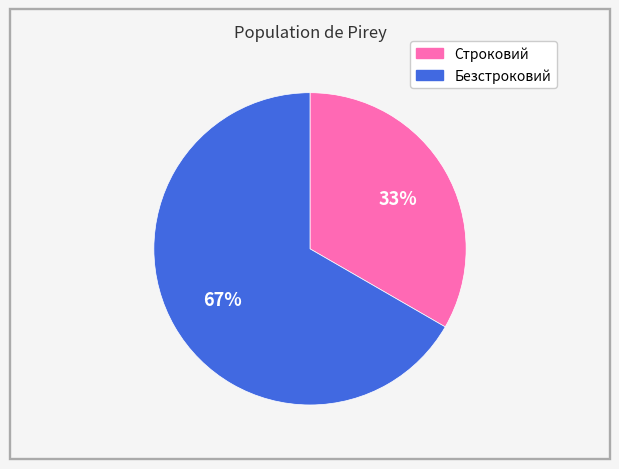

What is the ratio of the value at Строковий to the value at Безстроковий?

0.5